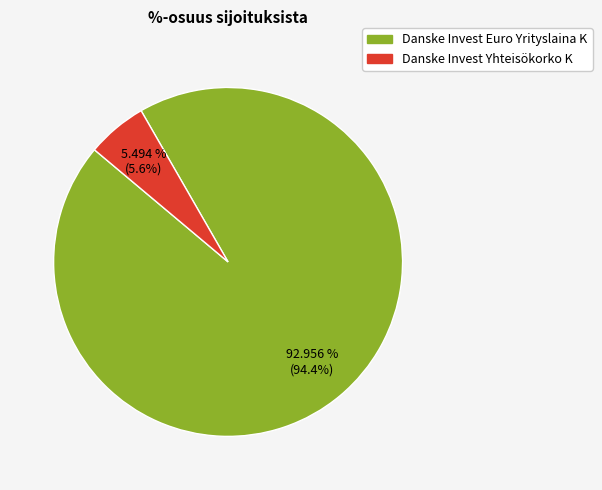

How many segments does this pie chart have?

2